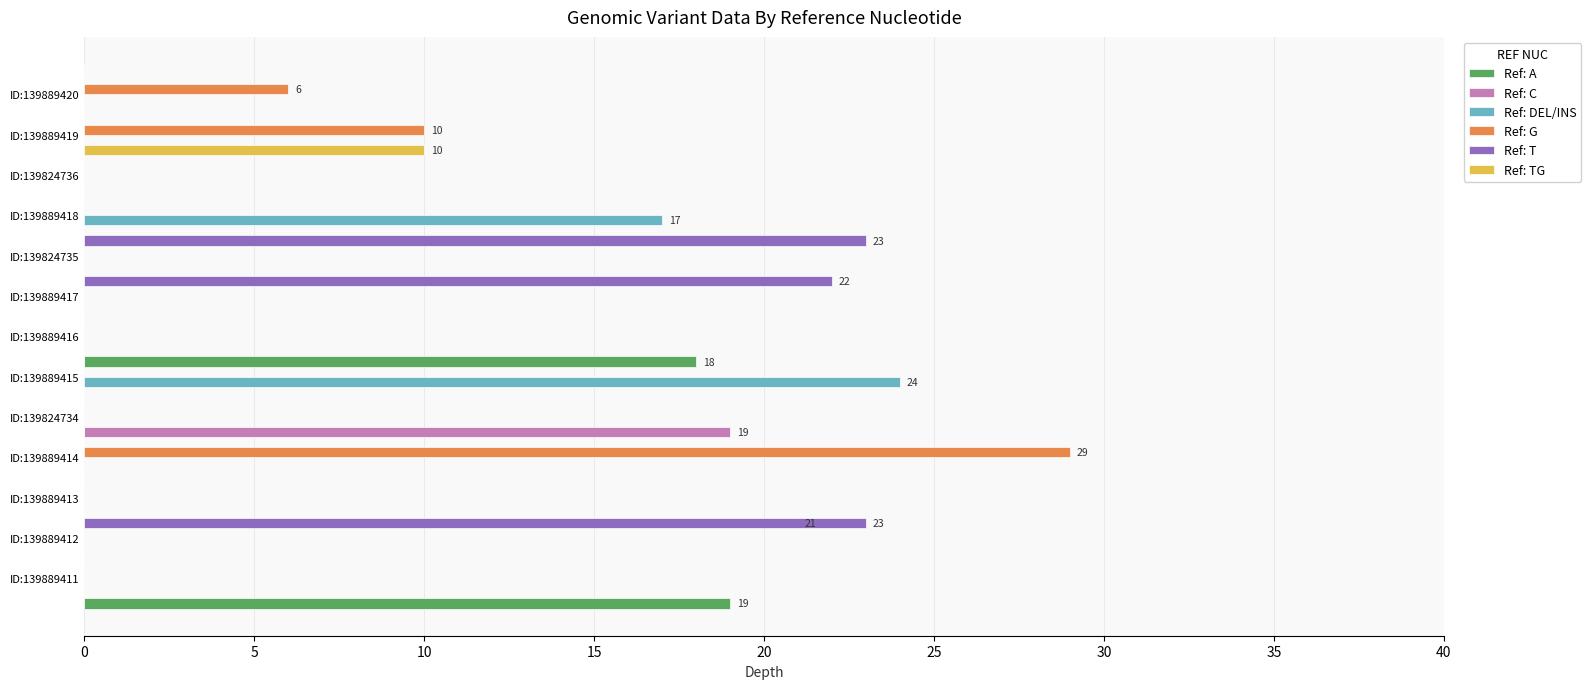

At 25, list the series in order from largest to smallest.

Ref: DEL/INS, Ref: A, Ref: C, Ref: G, Ref: T, Ref: TG